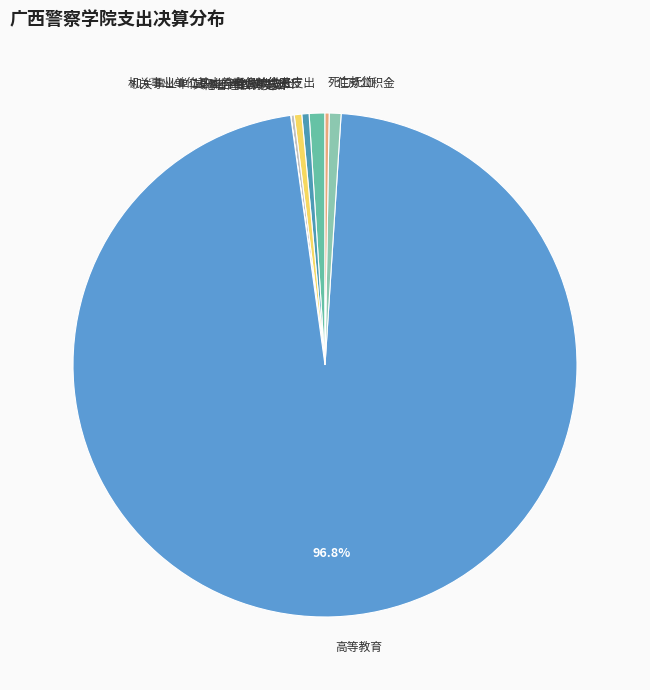

Do 事业单位医疗 and 高等教育 together represent more than half of the pie?

Yes